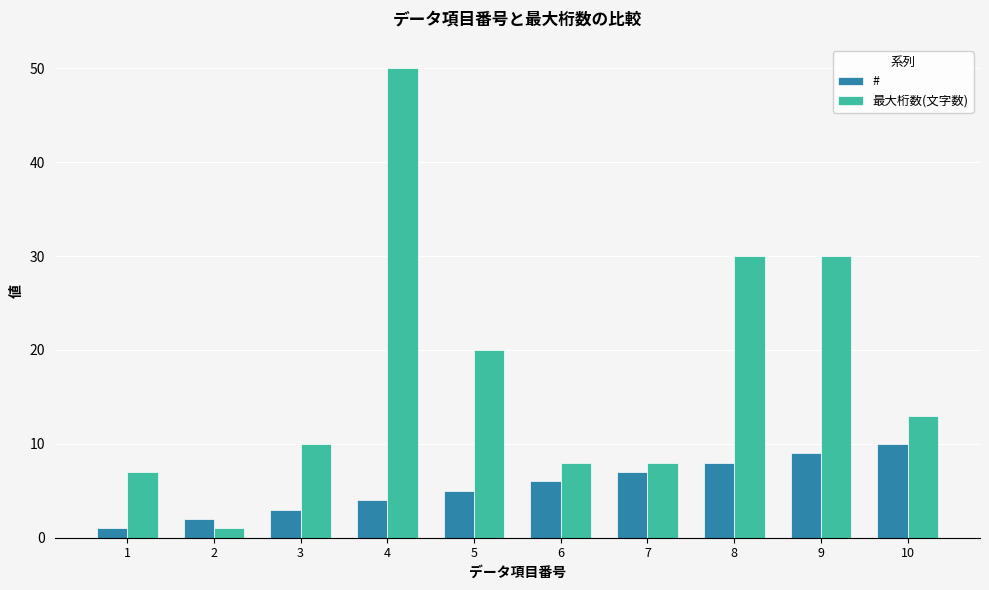

List the labels in order of # value, smallest first.

1, 2, 3, 4, 5, 6, 7, 8, 9, 10